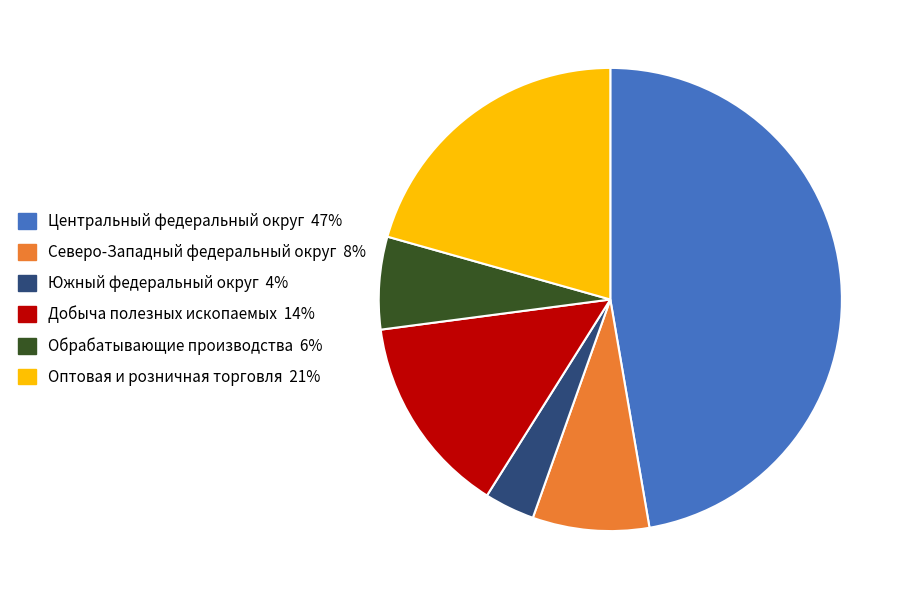

Is the sum of Южный федеральный округ and Северо-Западный федеральный округ greater than half?

No